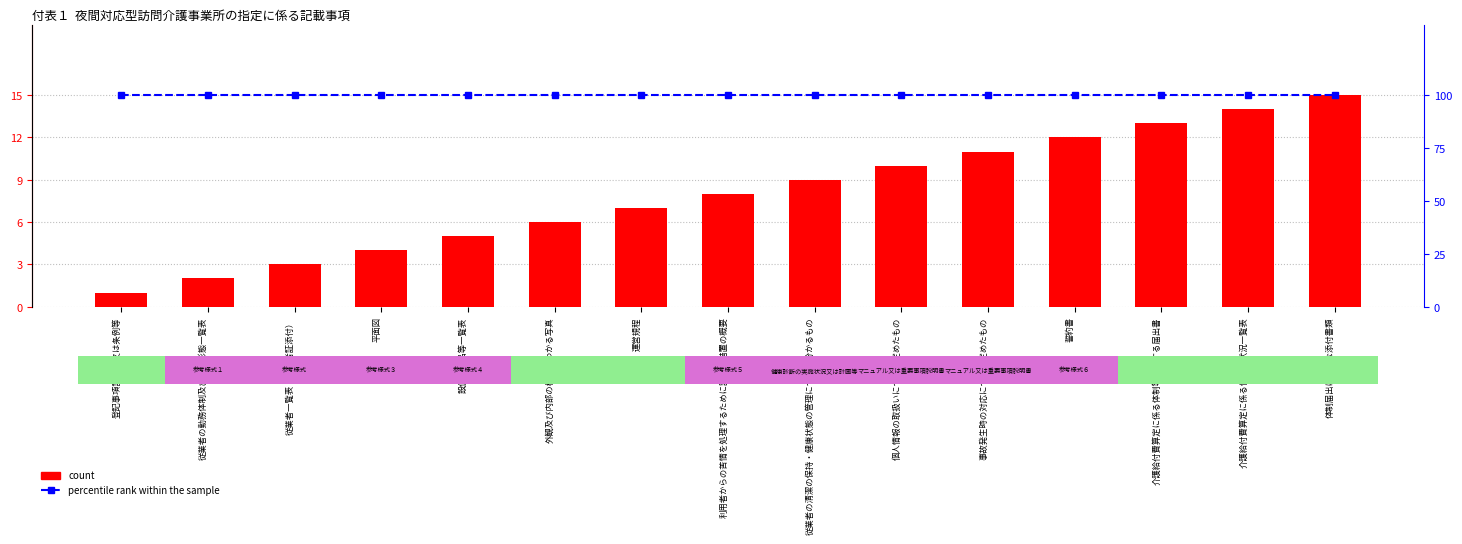

At which label is count closest to 8?

利用者からの苦情を処理するために講ずる措置の概要